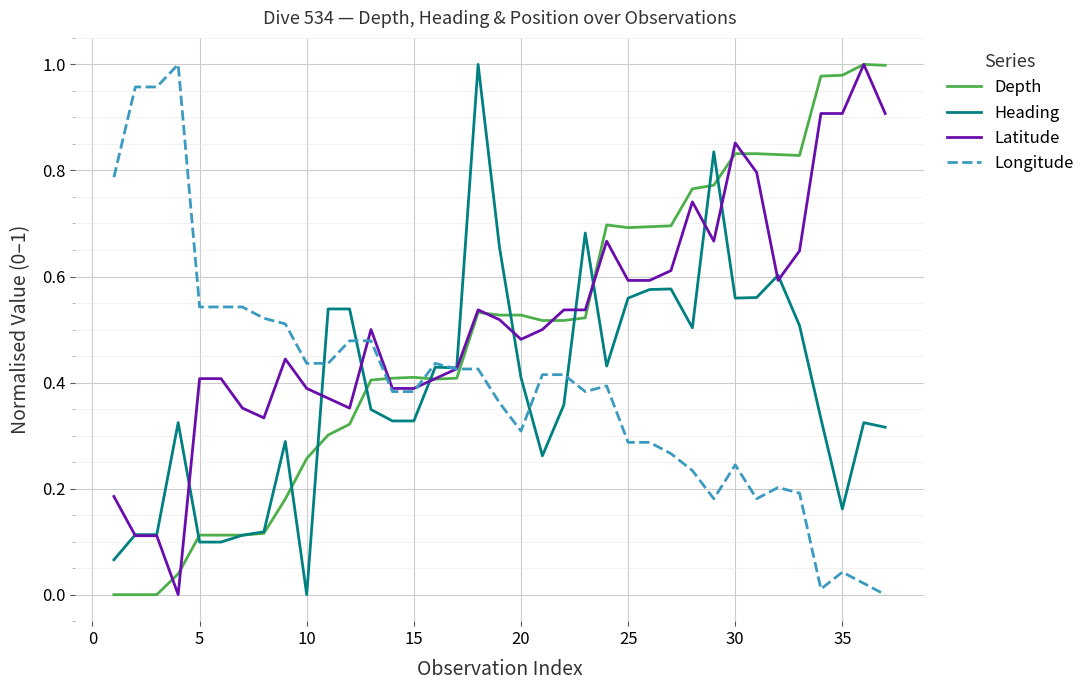

True or false: Longitude and Depth intersect in this chart.

True